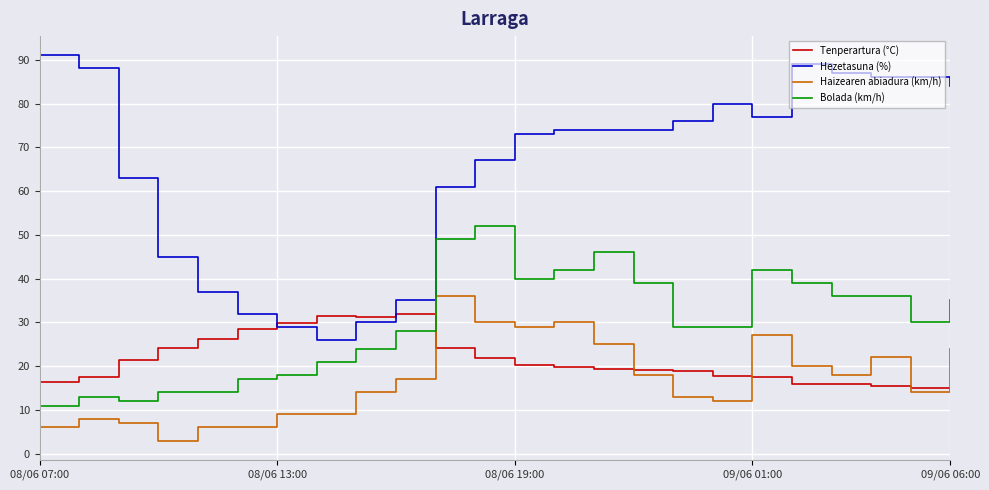

Which series ends up on top after the final intersection of Haizearen abiadura (km/h) and Tenperartura (°C)?

Haizearen abiadura (km/h)